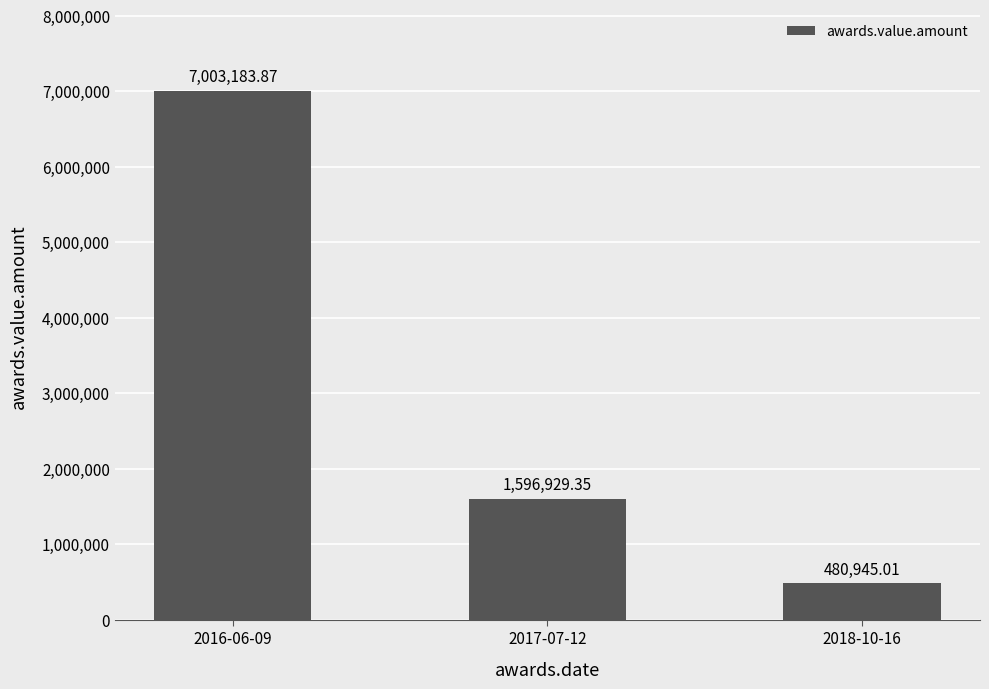

What is the average value?

3027019.4